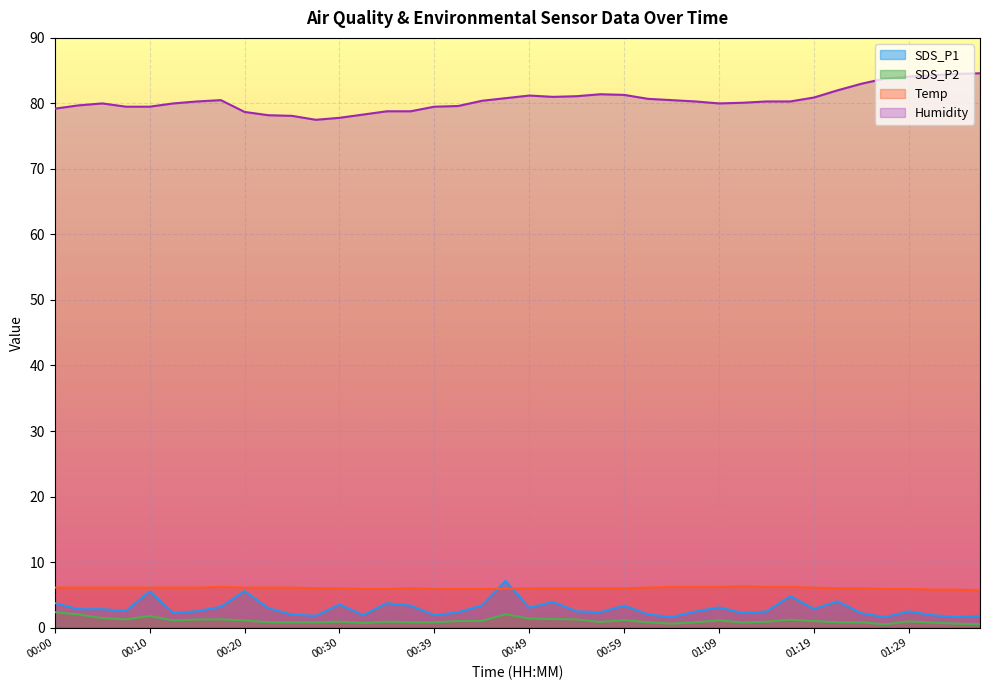

Reading left to right, transcribe all the data shown in this chart.

SDS_P1: 00:00=3.8	00:02=2.8	00:05=2.8	00:07=2.5	00:10=5.5	00:12=2.2	00:15=2.5	00:17=3.2	00:20=5.6	00:22=3.0	00:25=2.0	00:27=1.8	00:30=3.5	00:32=1.9	00:34=3.7	00:37=3.4	00:39=1.9	00:42=2.3	00:44=3.4	00:47=7.1	00:49=3.0	00:52=3.9	00:54=2.5	00:57=2.4	00:59=3.4	01:02=2.0	01:04=1.6	01:07=2.5	01:09=3.1	01:11=2.2	01:14=2.5	01:16=4.8	01:19=2.9	01:21=4.0	01:24=2.2	01:26=1.6	01:29=2.5	01:31=1.9	01:34=1.6	01:36=1.8
SDS_P2: 00:00=2.4	00:02=2.0	00:05=1.4	00:07=1.2	00:10=1.8	00:12=1.1	00:15=1.2	00:17=1.2	00:20=1.1	00:22=0.8	00:25=0.8	00:27=0.8	00:30=0.9	00:32=0.7	00:34=0.9	00:37=0.8	00:39=0.8	00:42=1.0	00:44=1.0	00:47=2.0	00:49=1.4	00:52=1.3	00:54=1.2	00:57=0.8	00:59=1.1	01:02=0.8	01:04=0.6	01:07=0.8	01:09=1.1	01:11=0.8	01:14=0.9	01:16=1.2	01:19=1.0	01:21=0.8	01:24=0.8	01:26=0.5	01:29=0.9	01:31=0.8	01:34=0.6	01:36=0.5
Temp: 00:00=6.1	00:02=6.1	00:05=6.1	00:07=6.1	00:10=6.1	00:12=6.1	00:15=6.1	00:17=6.2	00:20=6.1	00:22=6.1	00:25=6.1	00:27=6.0	00:30=6.0	00:32=5.9	00:34=5.9	00:37=6.0	00:39=5.9	00:42=5.9	00:44=5.9	00:47=5.9	00:49=6.0	00:52=6.0	00:54=6.0	00:57=6.0	00:59=6.0	01:02=6.1	01:04=6.2	01:07=6.2	01:09=6.2	01:11=6.3	01:14=6.2	01:16=6.2	01:19=6.1	01:21=6.0	01:24=6.0	01:26=5.9	01:29=5.9	01:31=5.8	01:34=5.8	01:36=5.7
Humidity: 00:00=79.2	00:02=79.7	00:05=80.0	00:07=79.5	00:10=79.5	00:12=80.0	00:15=80.3	00:17=80.5	00:20=78.7	00:22=78.2	00:25=78.1	00:27=77.5	00:30=77.8	00:32=78.3	00:34=78.8	00:37=78.8	00:39=79.5	00:42=79.6	00:44=80.4	00:47=80.8	00:49=81.2	00:52=81.0	00:54=81.1	00:57=81.4	00:59=81.3	01:02=80.7	01:04=80.5	01:07=80.3	01:09=80.0	01:11=80.1	01:14=80.3	01:16=80.3	01:19=80.9	01:21=82.0	01:24=83.0	01:26=83.8	01:29=84.1	01:31=84.3	01:34=84.5	01:36=84.6